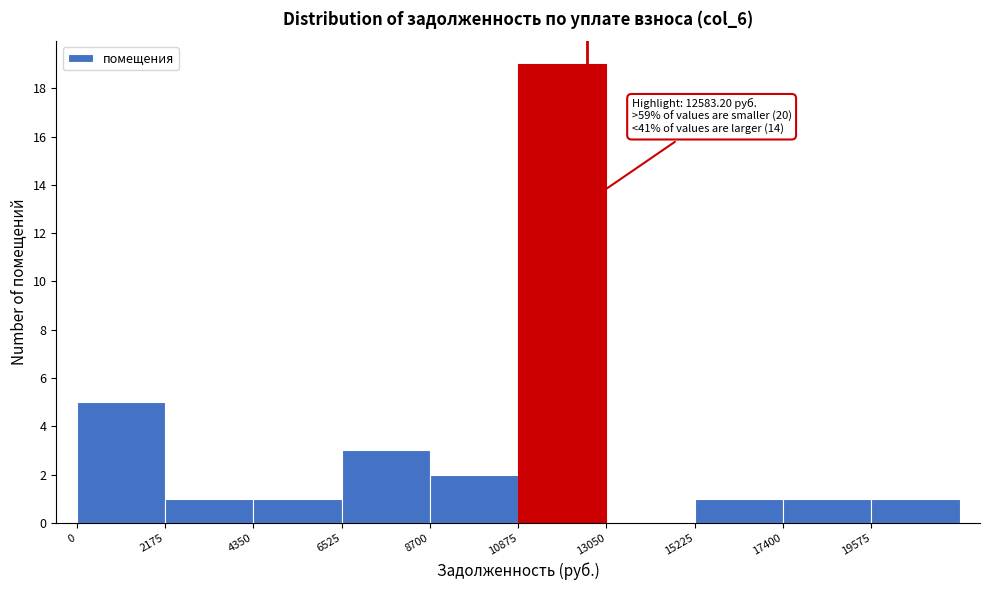

Which range on the x-axis has the tallest bar?

11000 to 13000